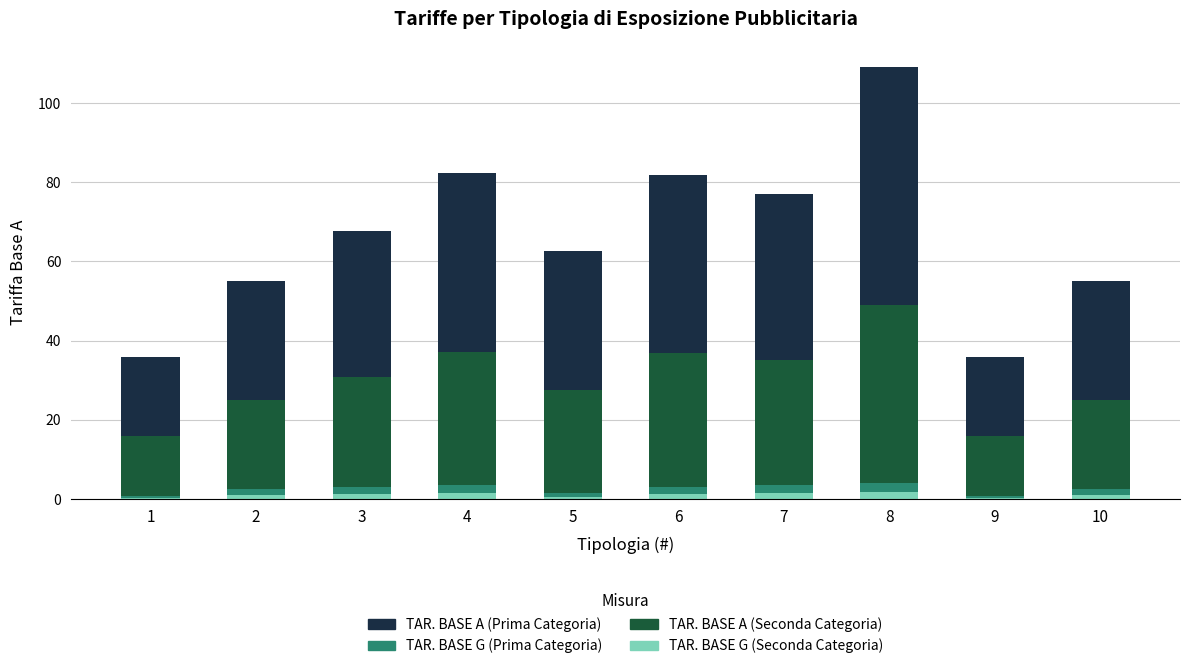

Does the chart contain stacked bars?

Yes